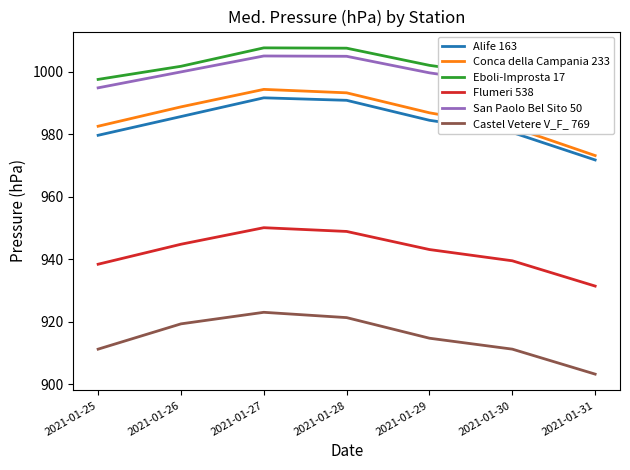

What is the spread (max minus min) of values at 2021-01-26?

82.5